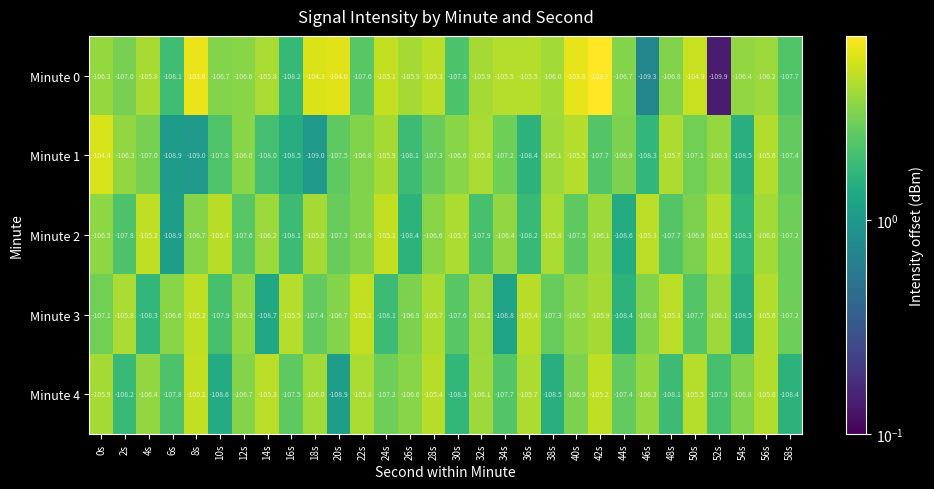

Which series has the largest total across all categories?

Minute 0